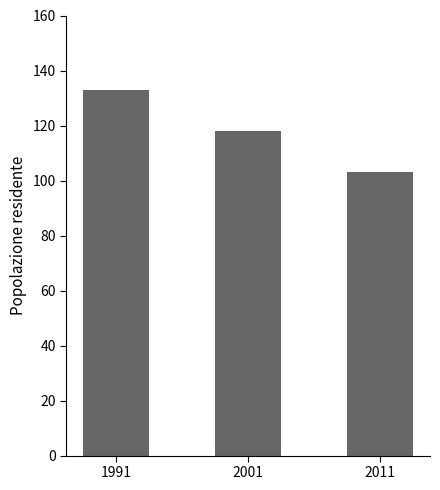

Reading left to right, extract all data points from this chart.

133	118	103